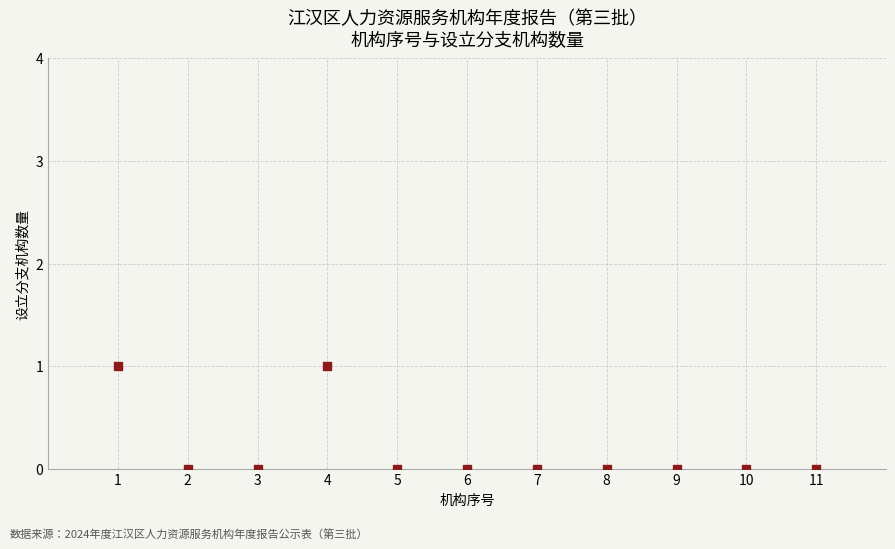

What is the average X value?

6